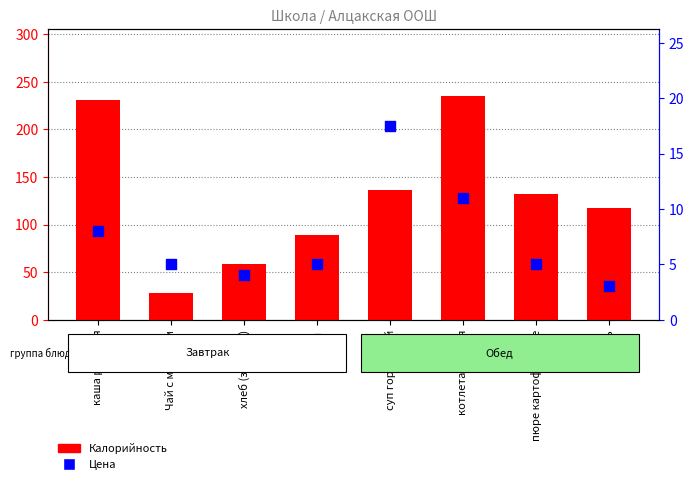

Which series has the largest Y range (max minus min)?

Калорийность